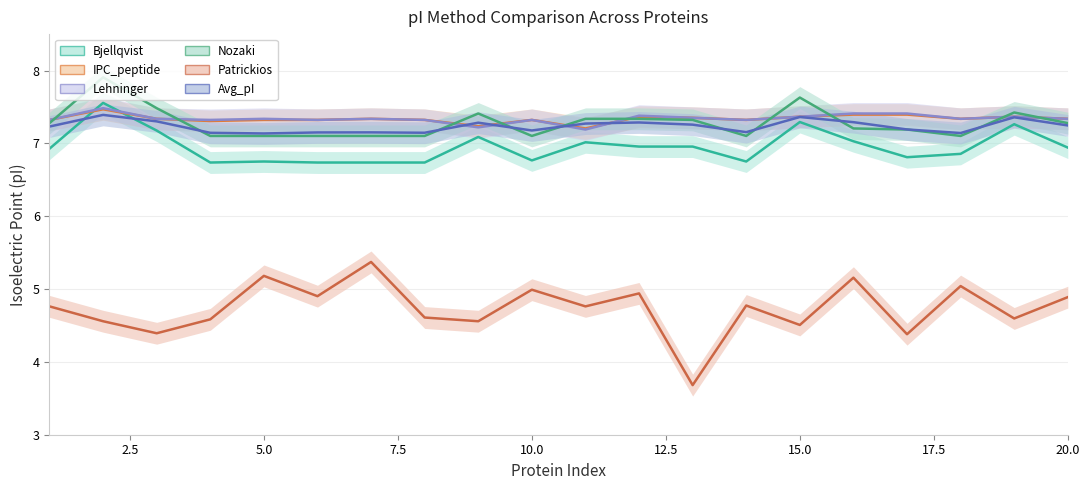

Reading left to right, extract all data points from this chart.

Bjellqvist: 6.9	7.6	7.2	6.7	6.8	6.7	6.7	6.7	7.1	6.8	7.0	7.0	7.0	6.8	7.3	7.0	6.8	6.9	7.3	6.9
IPC_peptide: 7.3	7.5	7.3	7.3	7.3	7.3	7.3	7.3	7.2	7.3	7.2	7.4	7.4	7.3	7.4	7.4	7.4	7.3	7.4	7.3
Lehninger: 7.3	7.5	7.3	7.3	7.3	7.3	7.3	7.3	7.2	7.3	7.2	7.4	7.4	7.3	7.4	7.4	7.4	7.3	7.4	7.3
Nozaki: 7.3	7.9	7.5	7.1	7.1	7.1	7.1	7.1	7.4	7.1	7.3	7.3	7.3	7.1	7.6	7.2	7.2	7.1	7.4	7.3
Patrickios: 4.8	4.6	4.4	4.6	5.2	4.9	5.4	4.6	4.6	5.0	4.8	4.9	3.7	4.8	4.5	5.2	4.4	5.0	4.6	4.9
Avg_pI: 7.2	7.4	7.3	7.1	7.1	7.2	7.2	7.1	7.3	7.2	7.3	7.3	7.3	7.2	7.4	7.3	7.2	7.1	7.4	7.2